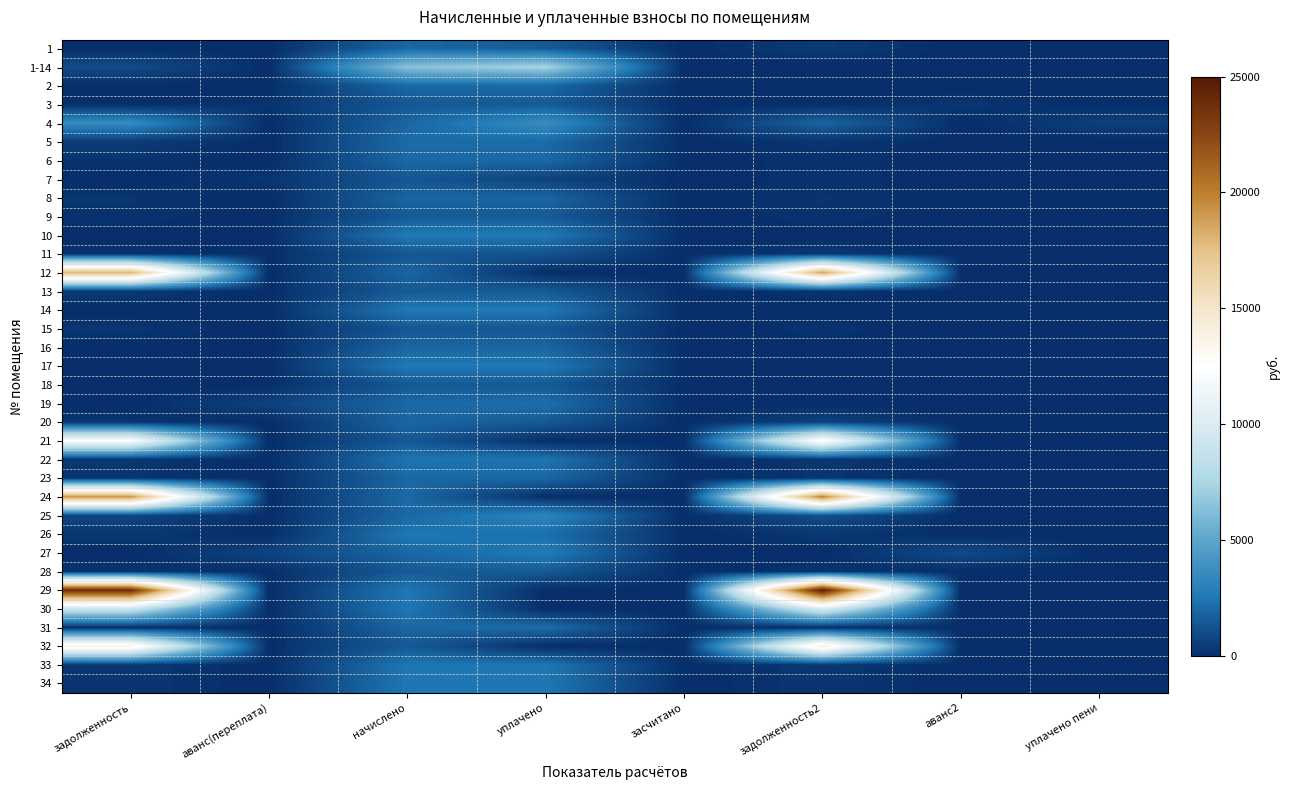

At how many categories does at least one series exceed 8076?

2